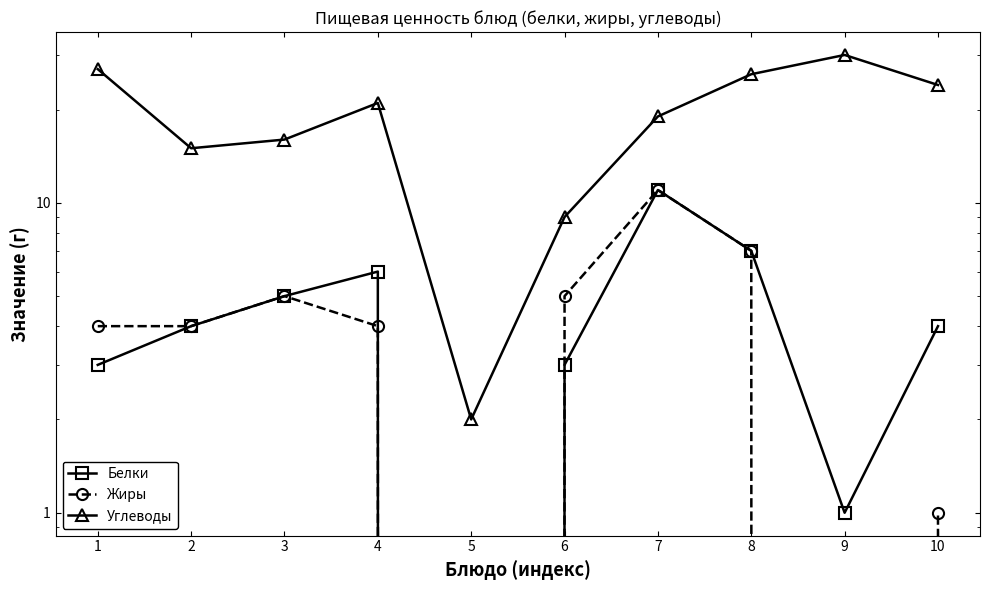

How many lines are shown in the chart?

3